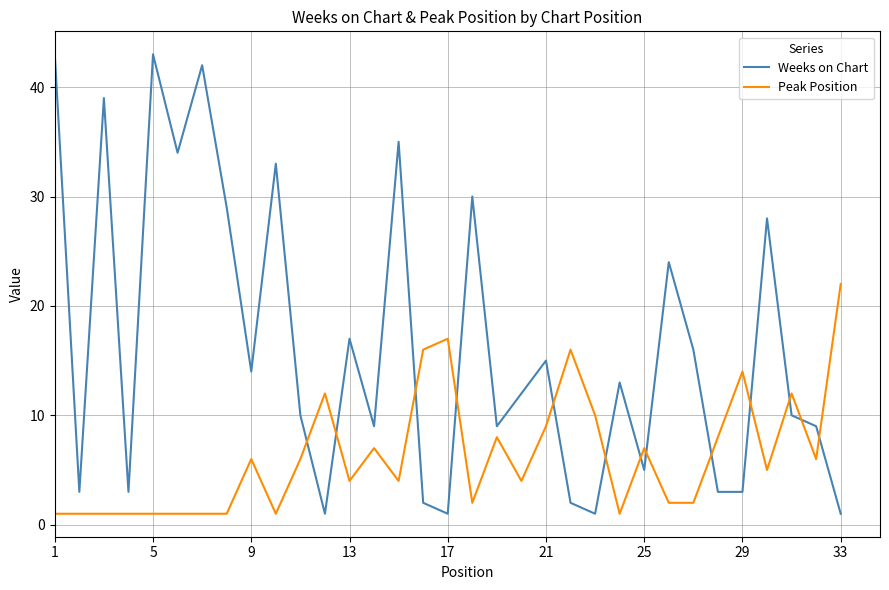

Which series has the largest total across all categories?

Weeks on Chart